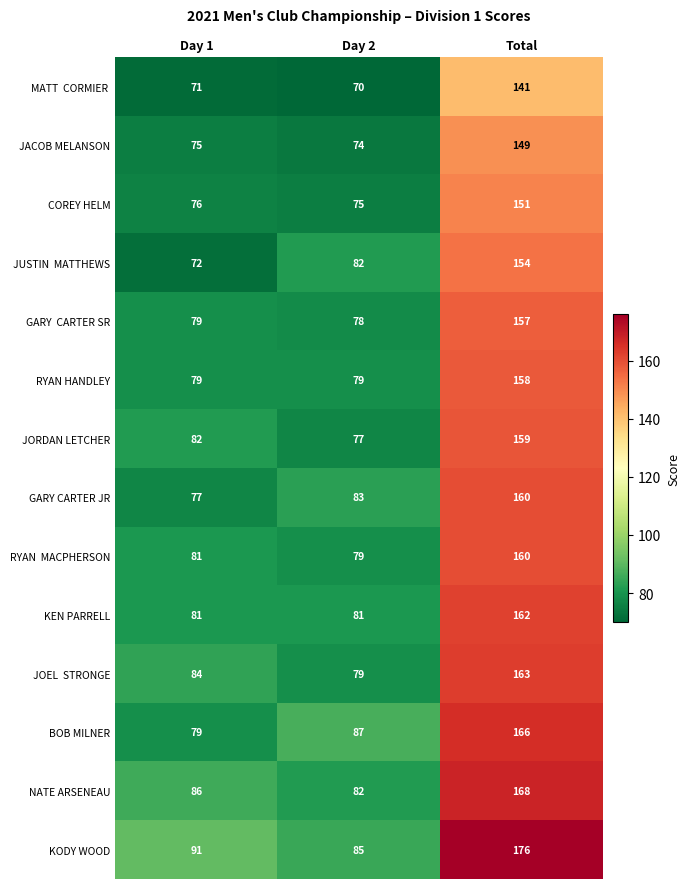

What is the maximum value shown in the chart?

176